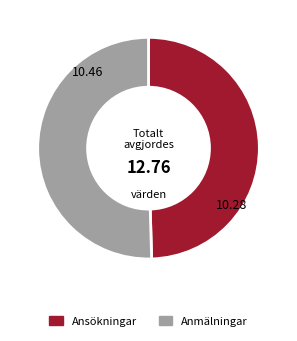

Rank the categories by value from highest to lowest.

Anmälningar, Ansökningar